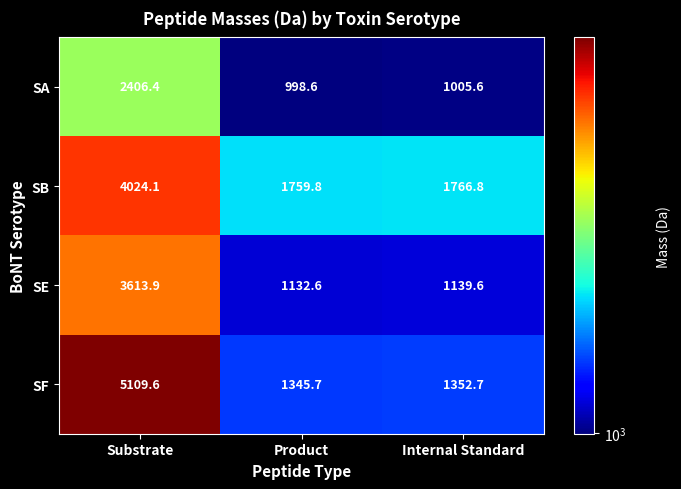

What is the difference between the SA values at Substrate and Product?

1407.8